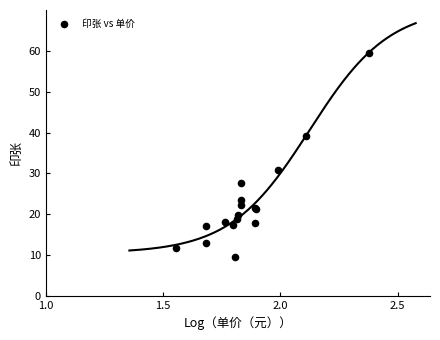

What Y value in the scatter plot is closest to 34?

30.8